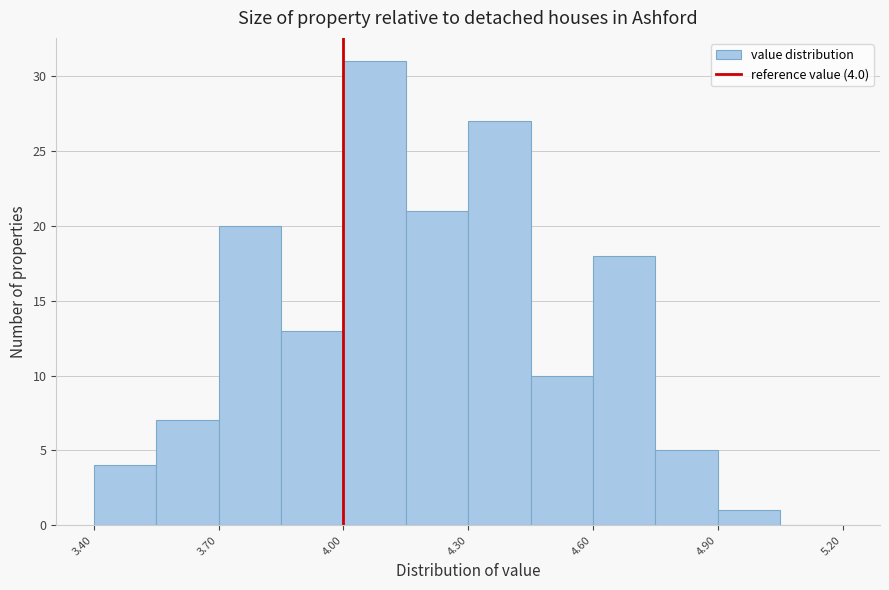

Around what value on the x-axis is the tallest bar? Give the approximate position of its centre, as read against the axis.

4.10